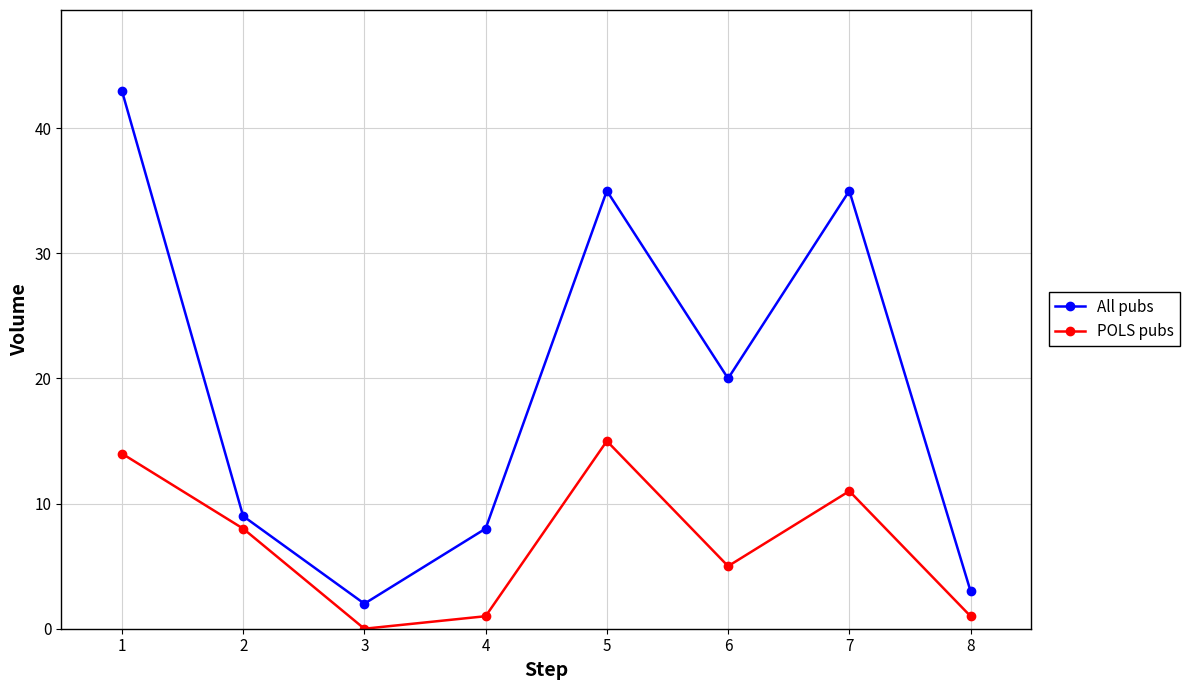

How many data points in POLS pubs are less than 8?

4